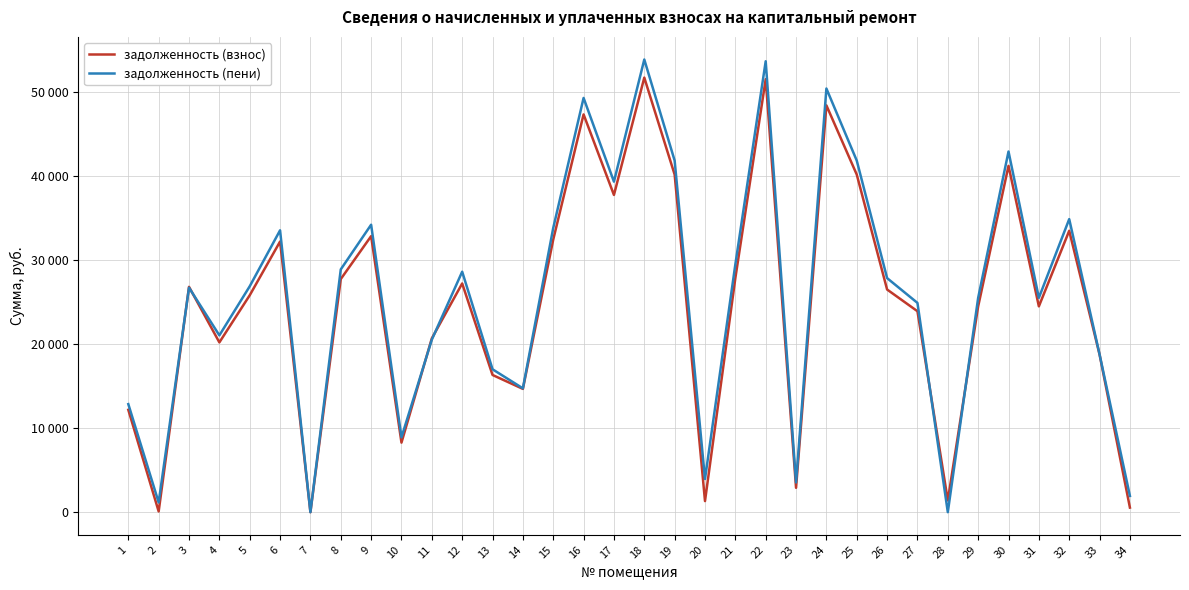

What is the value of the задолженность (пени) point at the 14th from the left?

14732.3